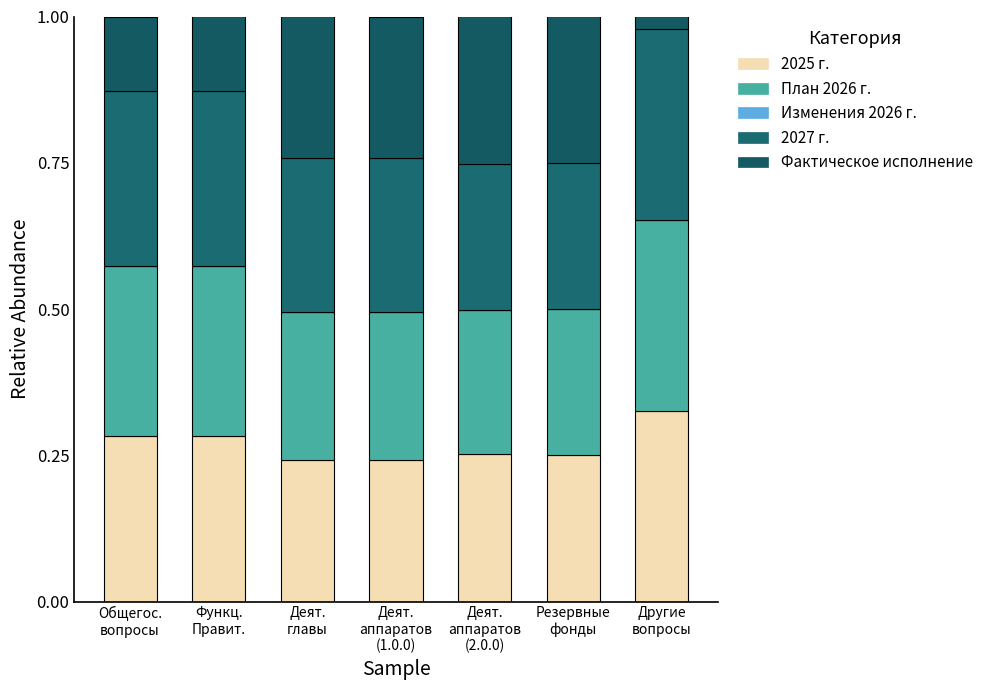

Count the number of data series in this chart.

4